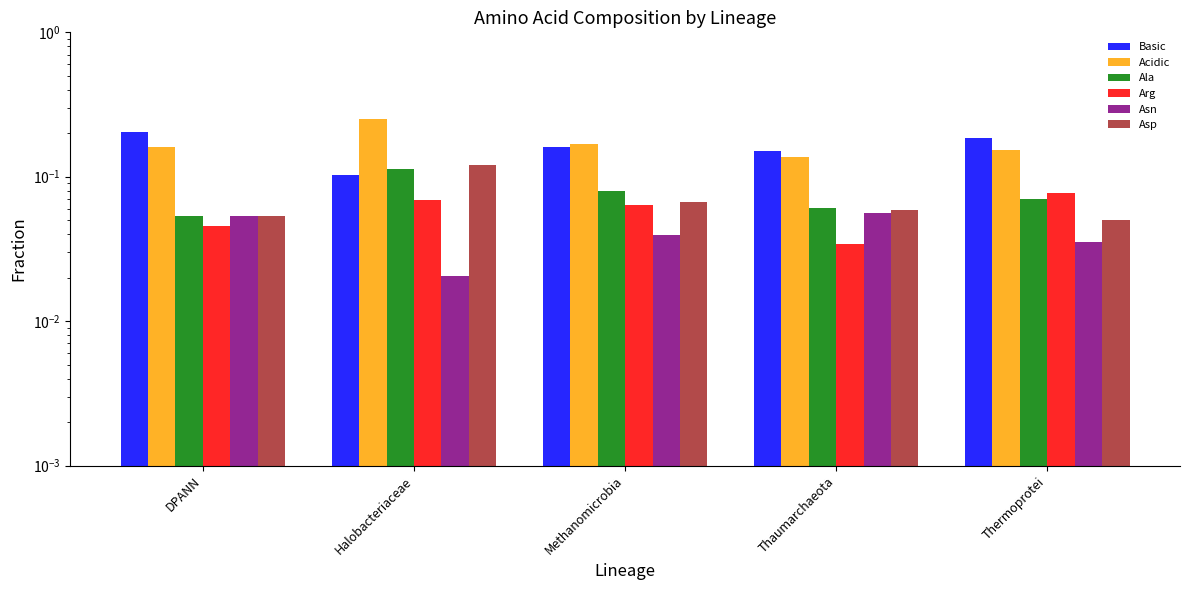

What value does the Asp series have at DPANN?

0.1